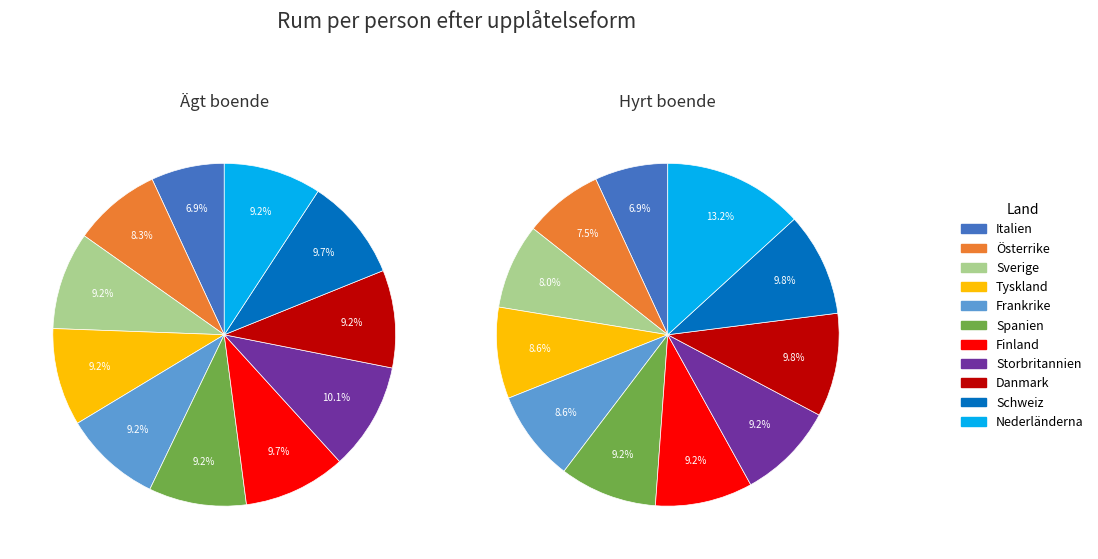

Is Italien the majority of the pie?

No